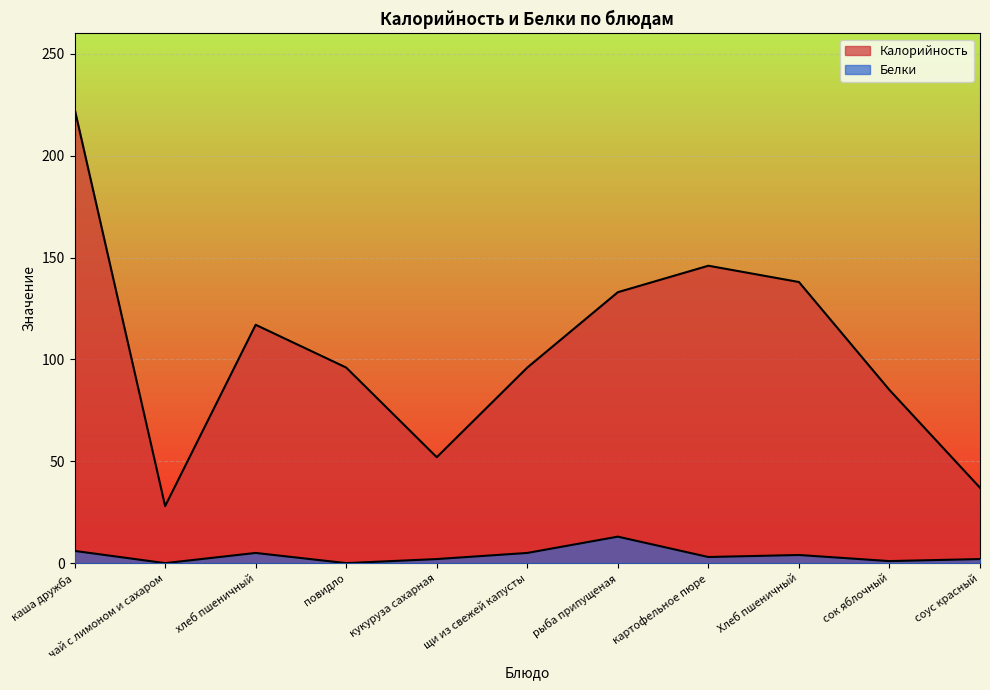

List the series in order of their overall mean, lowest first.

Белки, Калорийность